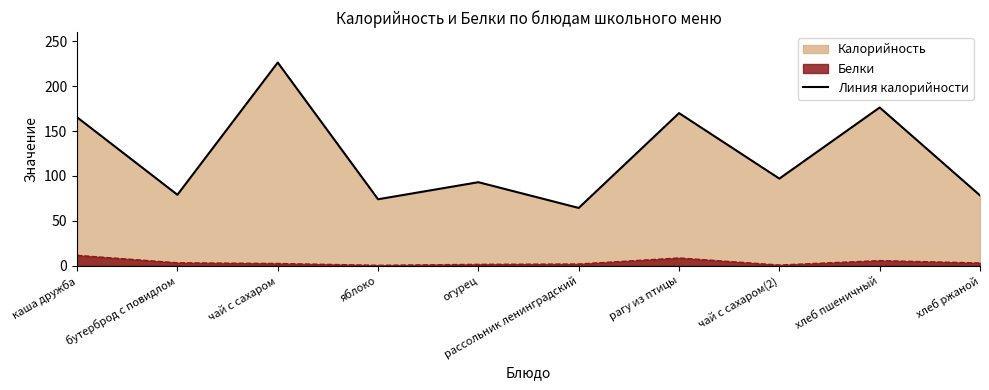

The chart shows a value of 146.6 at огурец. True or false?

False